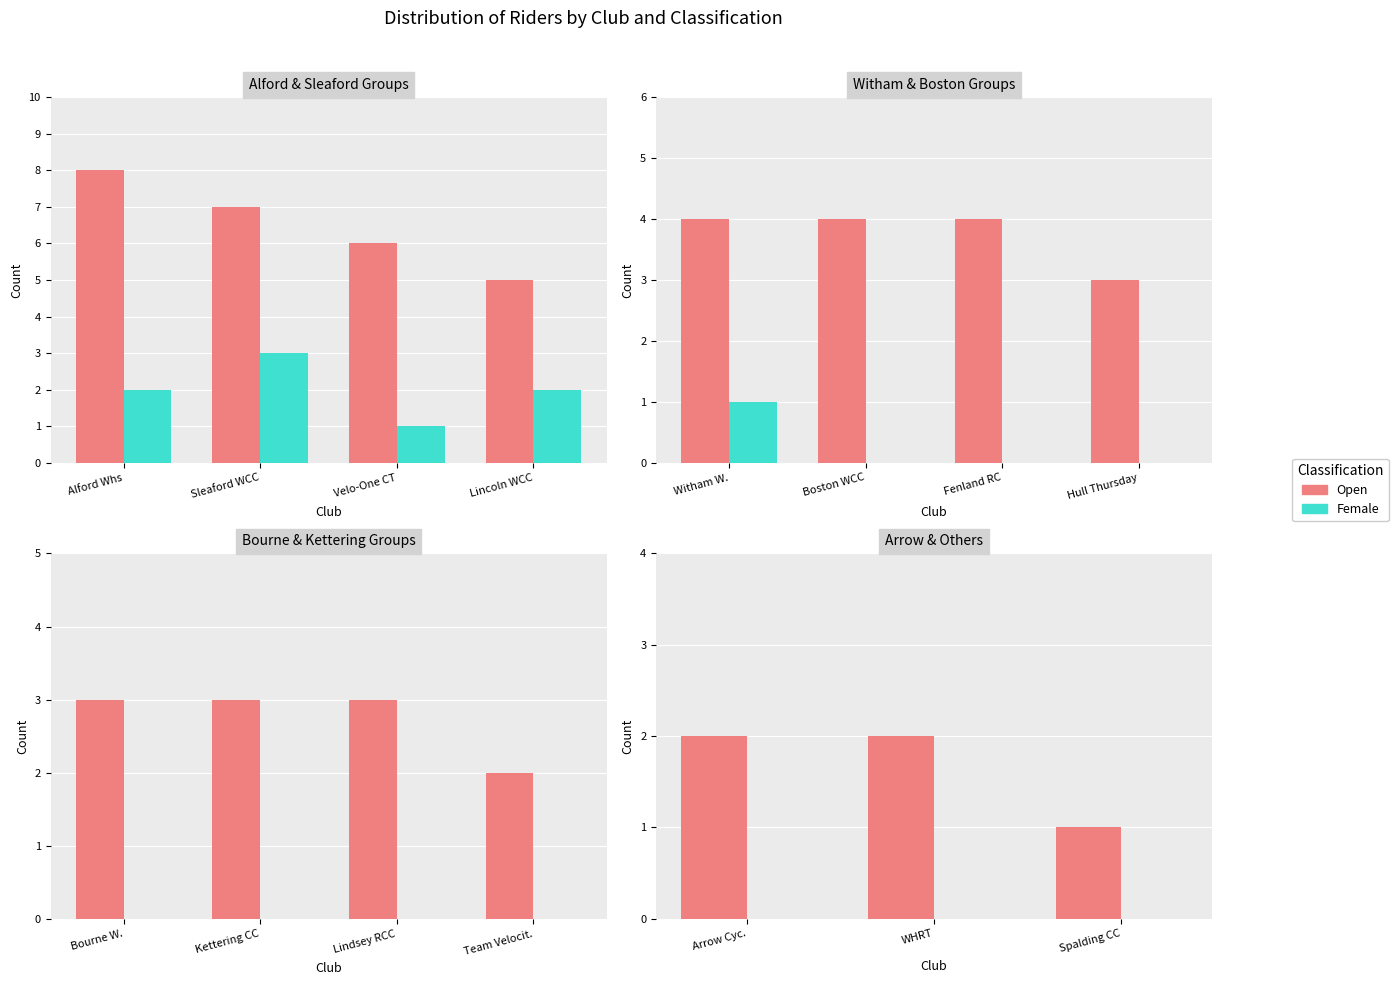

List the series in order of their peak value, highest first.

Open, Female